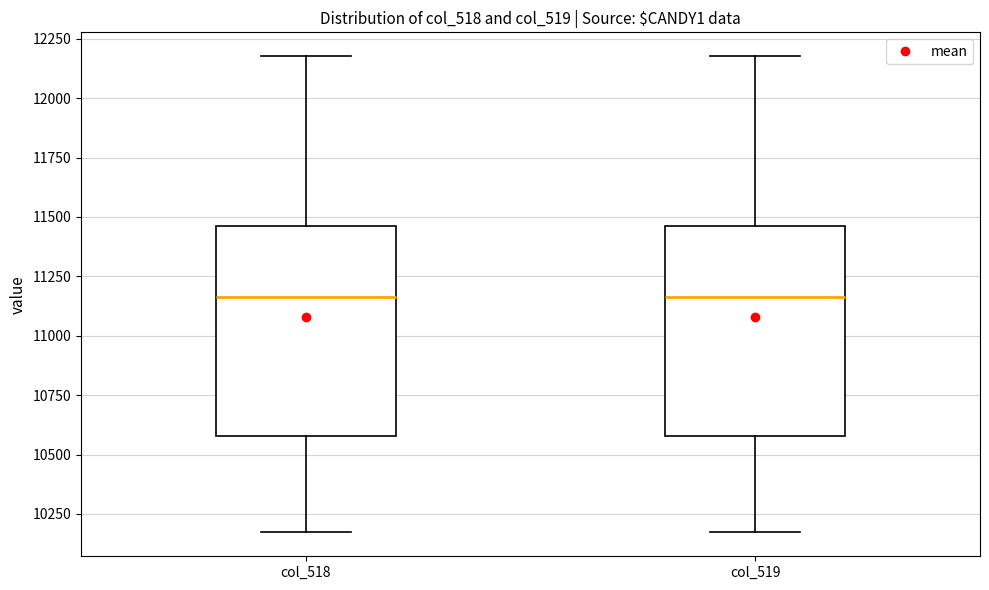

Reading left to right, transcribe this box plot: for each box, give where its median line is, the range the box spans, and where its two whiskers end, as read against the y-axis. The values are not printed on the chart, so give them approximately, as read against the axis.

col_518: median 11150, box 10600 to 11450, whiskers 10150 to 12200
col_519: median 11150, box 10600 to 11450, whiskers 10150 to 12200